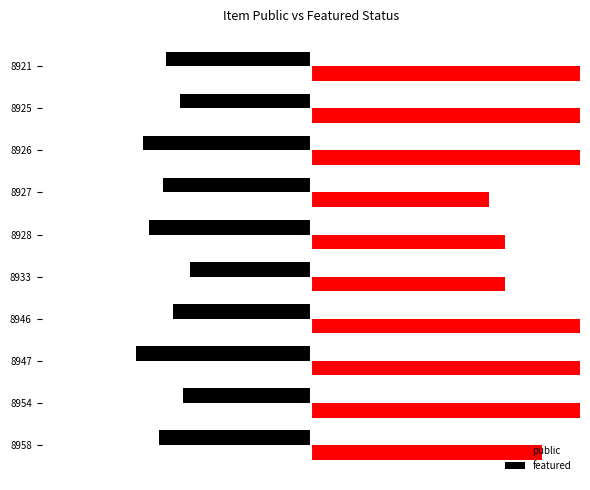

Count the number of categories in the chart.

10